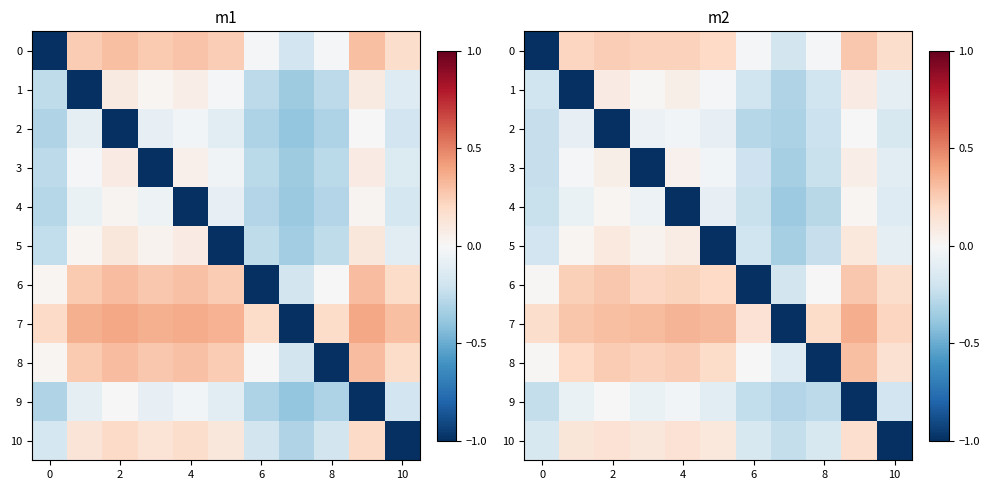

How many data points does each series have?

11